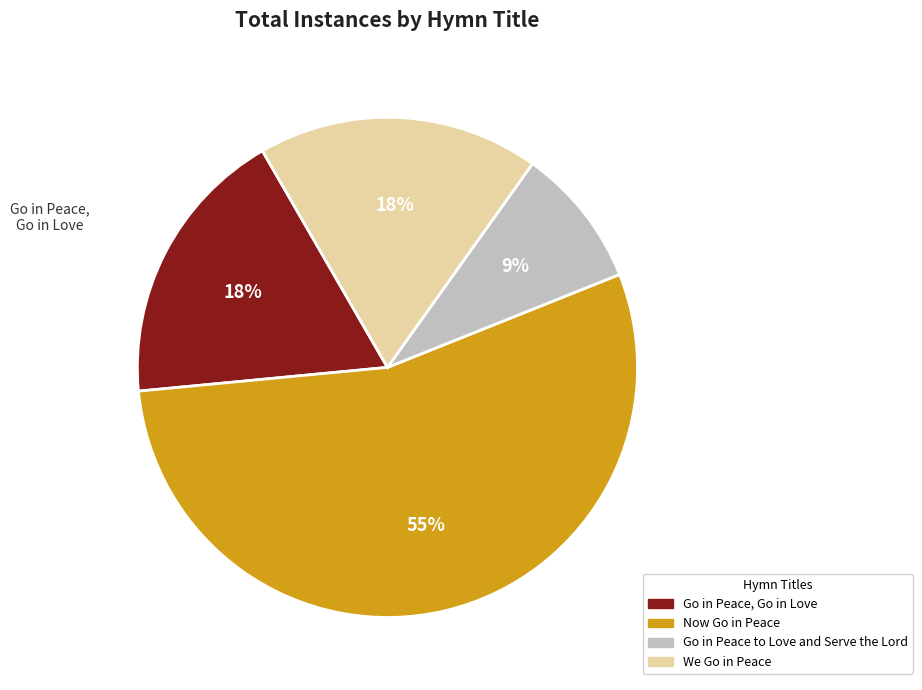

Approximately how many times larger is the value at Go in Peace, Go in Love compared to Go in Peace to Love and Serve the Lord?

2.0